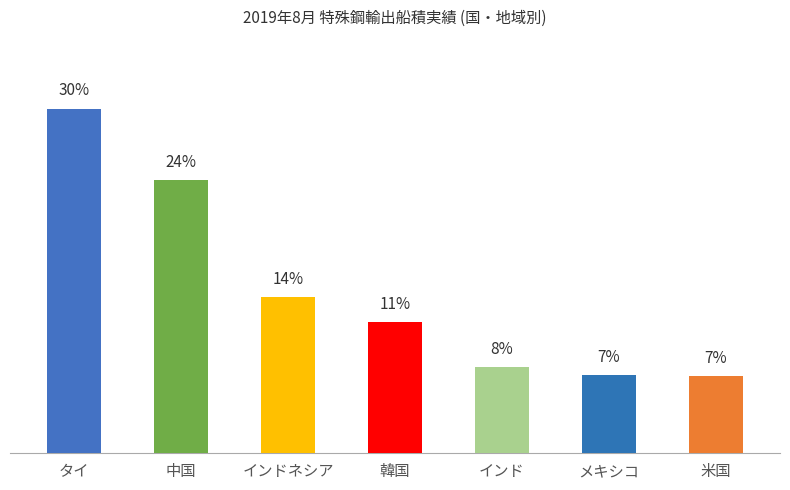

Where is the data nearest to the value 18?

インドネシア